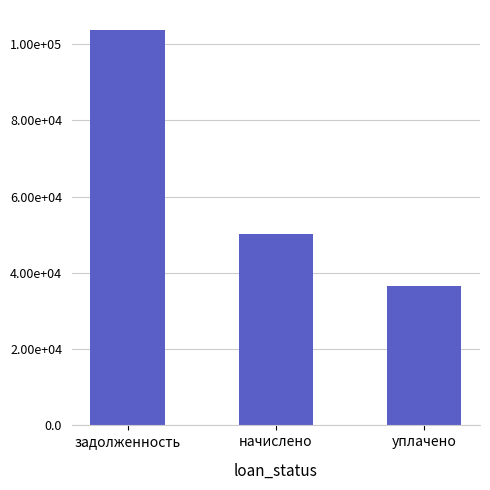

What is the difference between the maximum and second lowest values?

53612.0